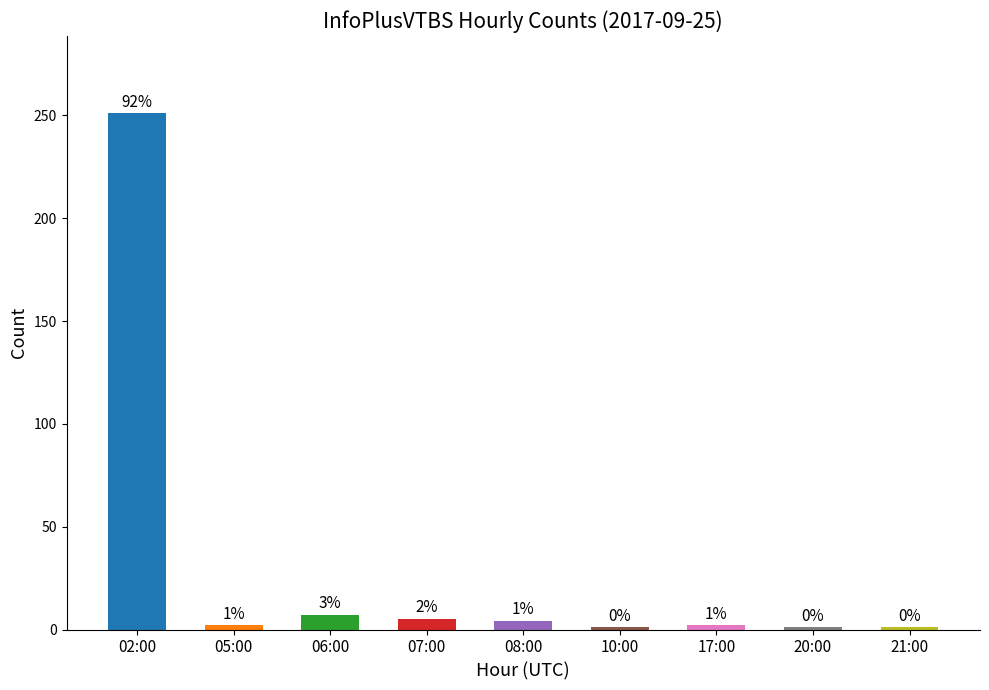

How many bars are there in total?

9